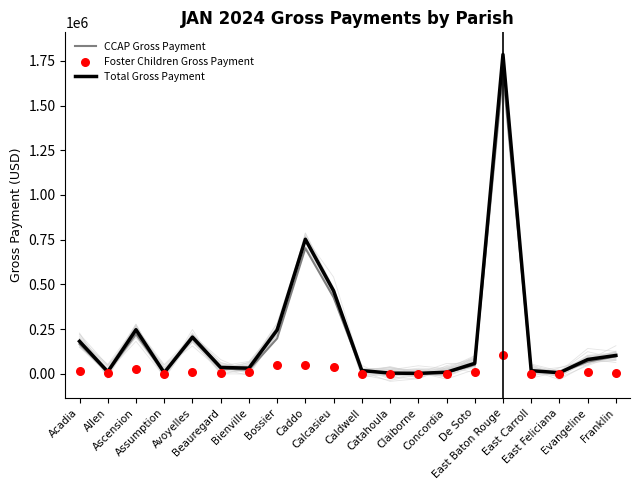

At how many categories does at least one series exceed 447266?

3